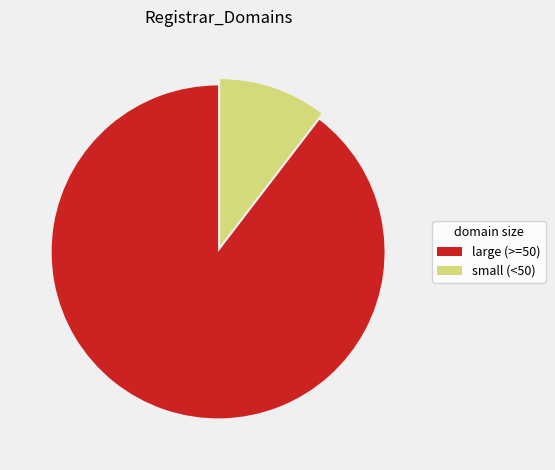

Rank the categories by value from highest to lowest.

large (>=50), small (<50)